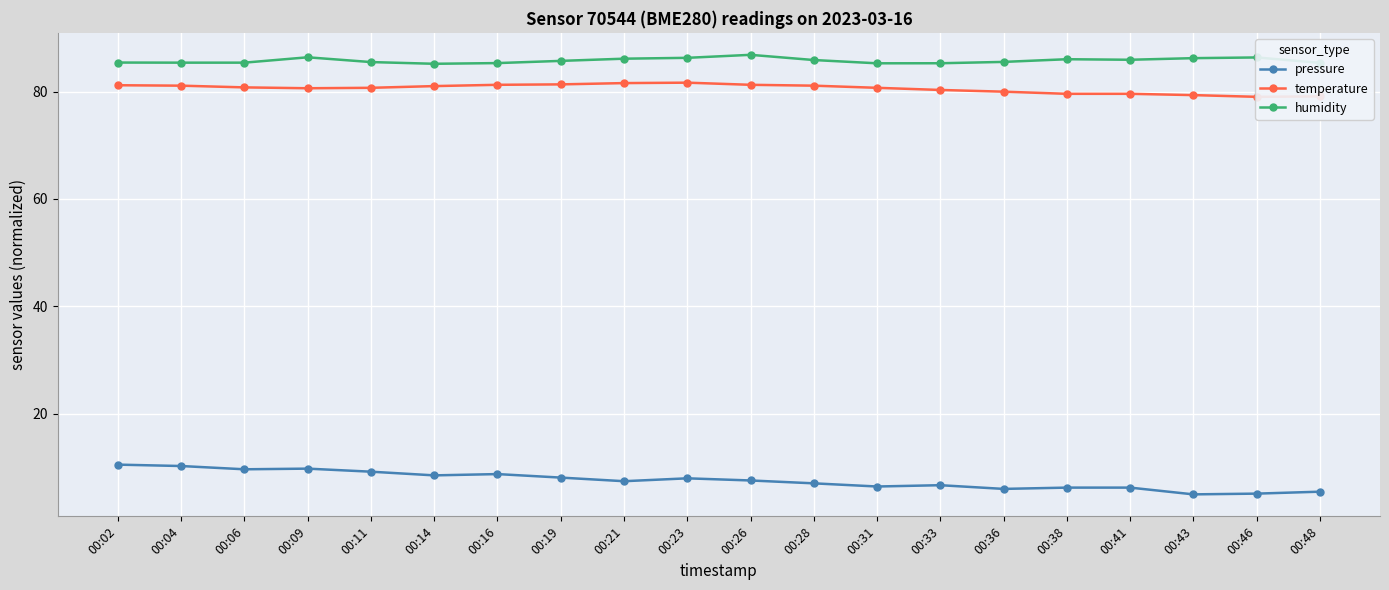

True or false: pressure and humidity intersect in this chart.

False